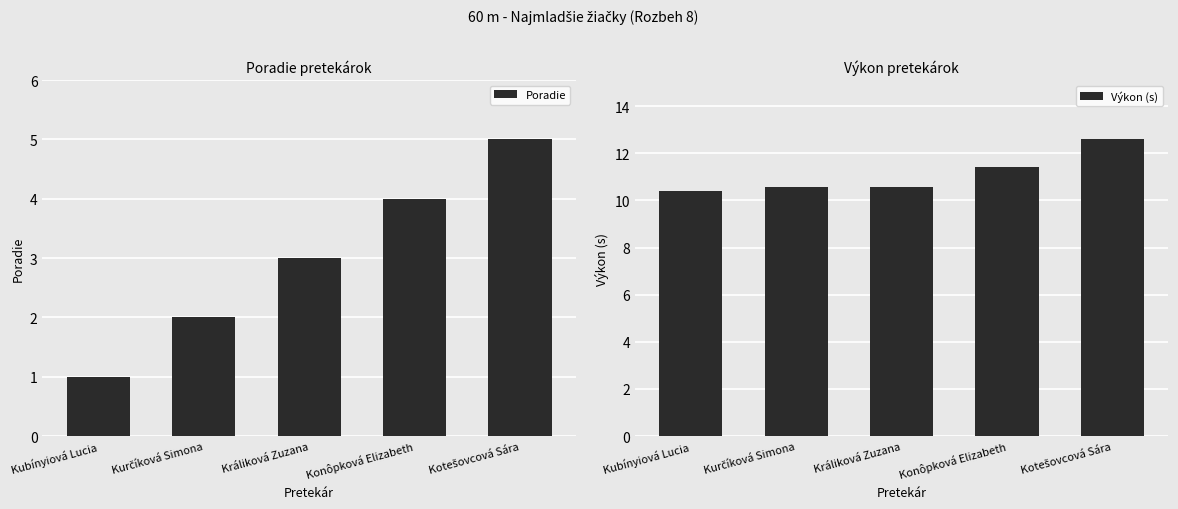

Which category has the lowest value in the Výkon (s) series?

Kubínyiová Lucia